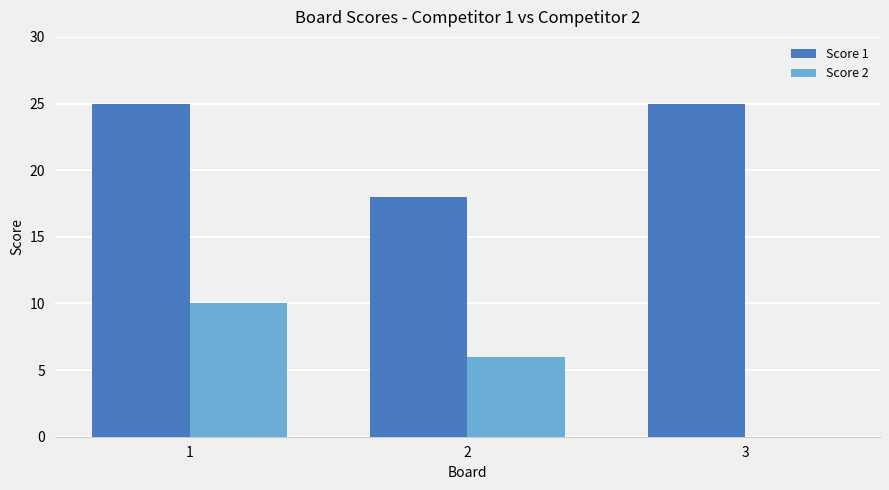

What is the sum of all Score 2 values?

16